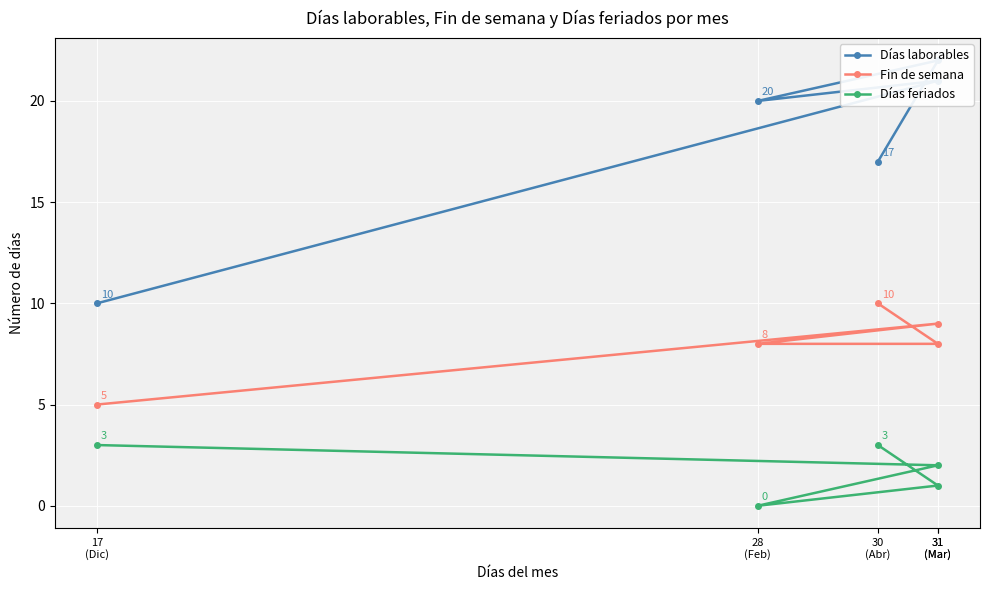

What is the lowest value of the Fin de semana series?

5